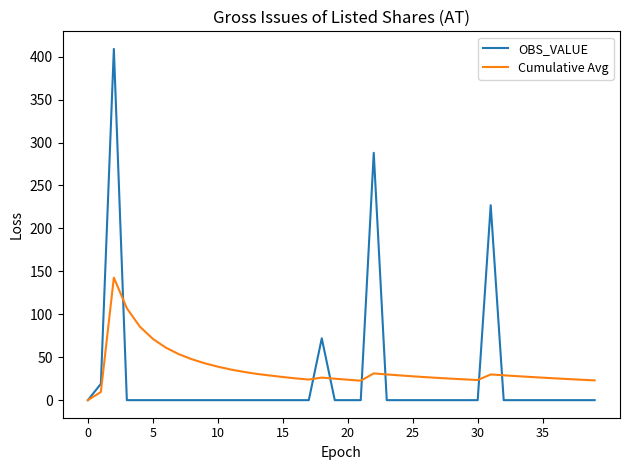

True or false: Cumulative Avg and OBS_VALUE intersect in this chart.

True